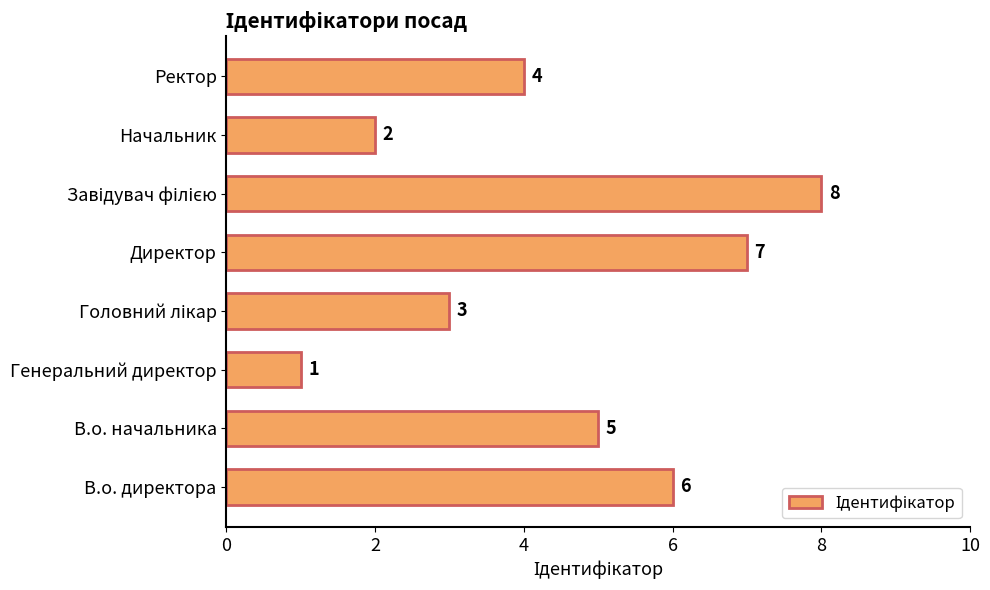

At which label is the value closest to 4?

Ректор